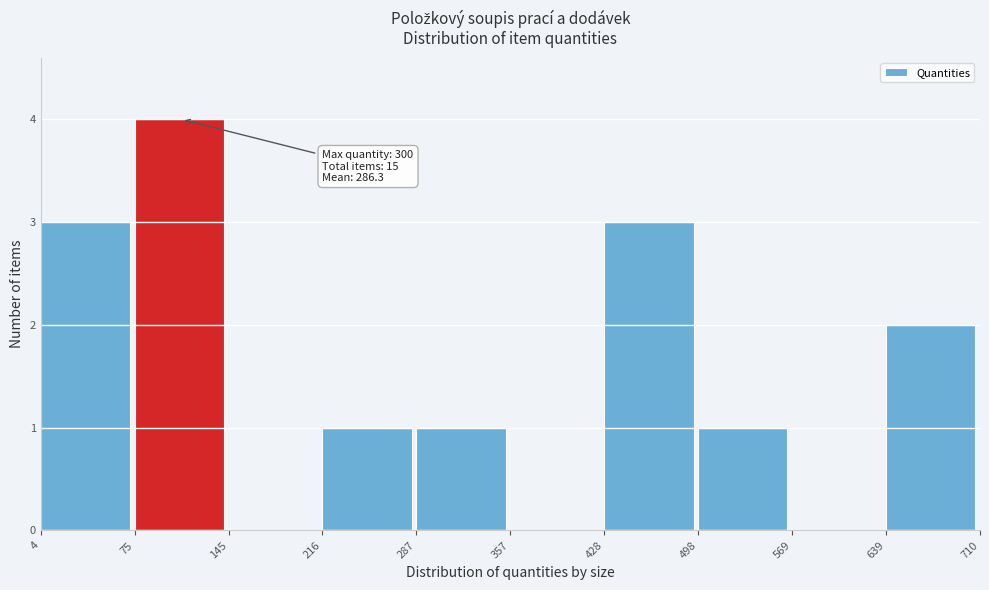

Which range on the x-axis has the tallest bar?

75 to 145